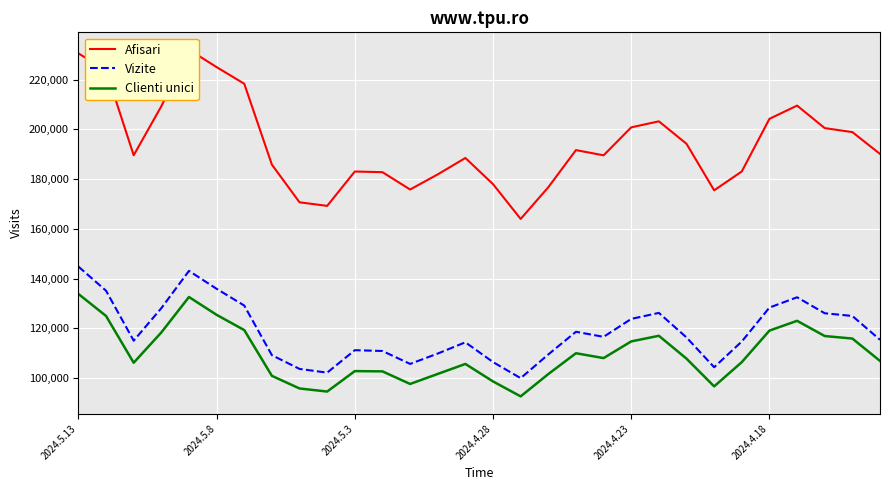

Which series changed the most between 7 and 22?

Afisari